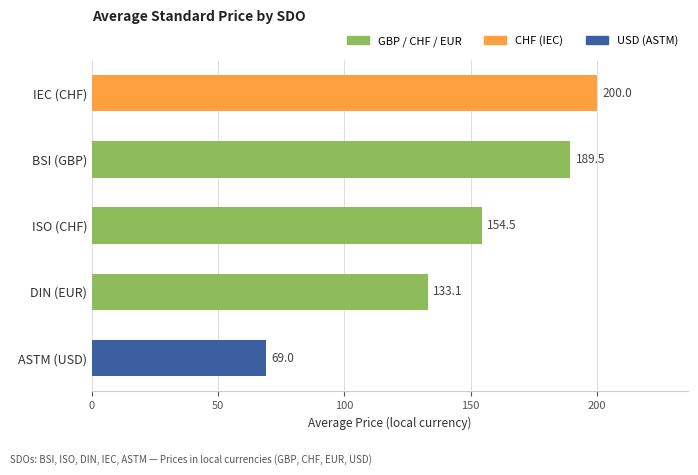

What is the value of the 2nd bar from the top?

189.5